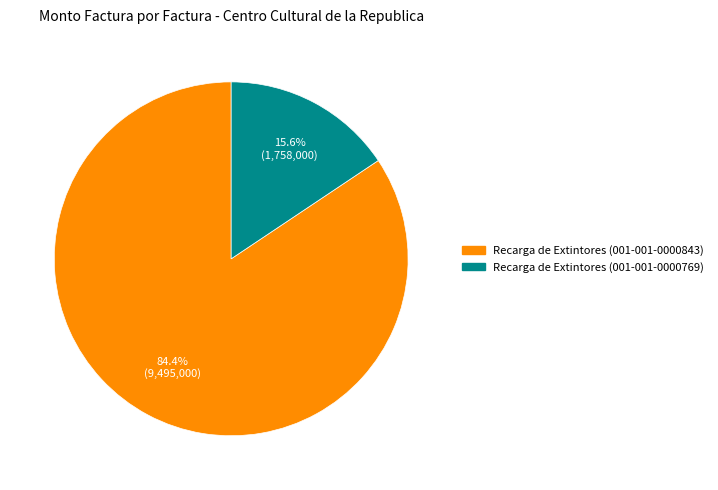

Combined, what portion of the pie is Recarga de Extintores (001-001-0000769) and Recarga de Extintores (001-001-0000843)?

100.0%